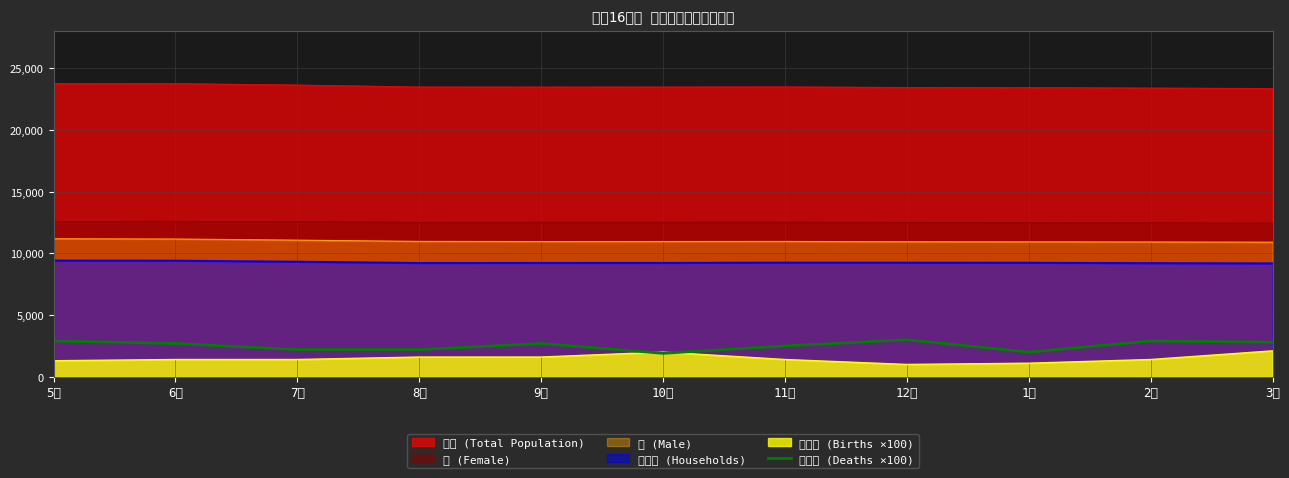

Does the chart have visible grid lines?

Yes